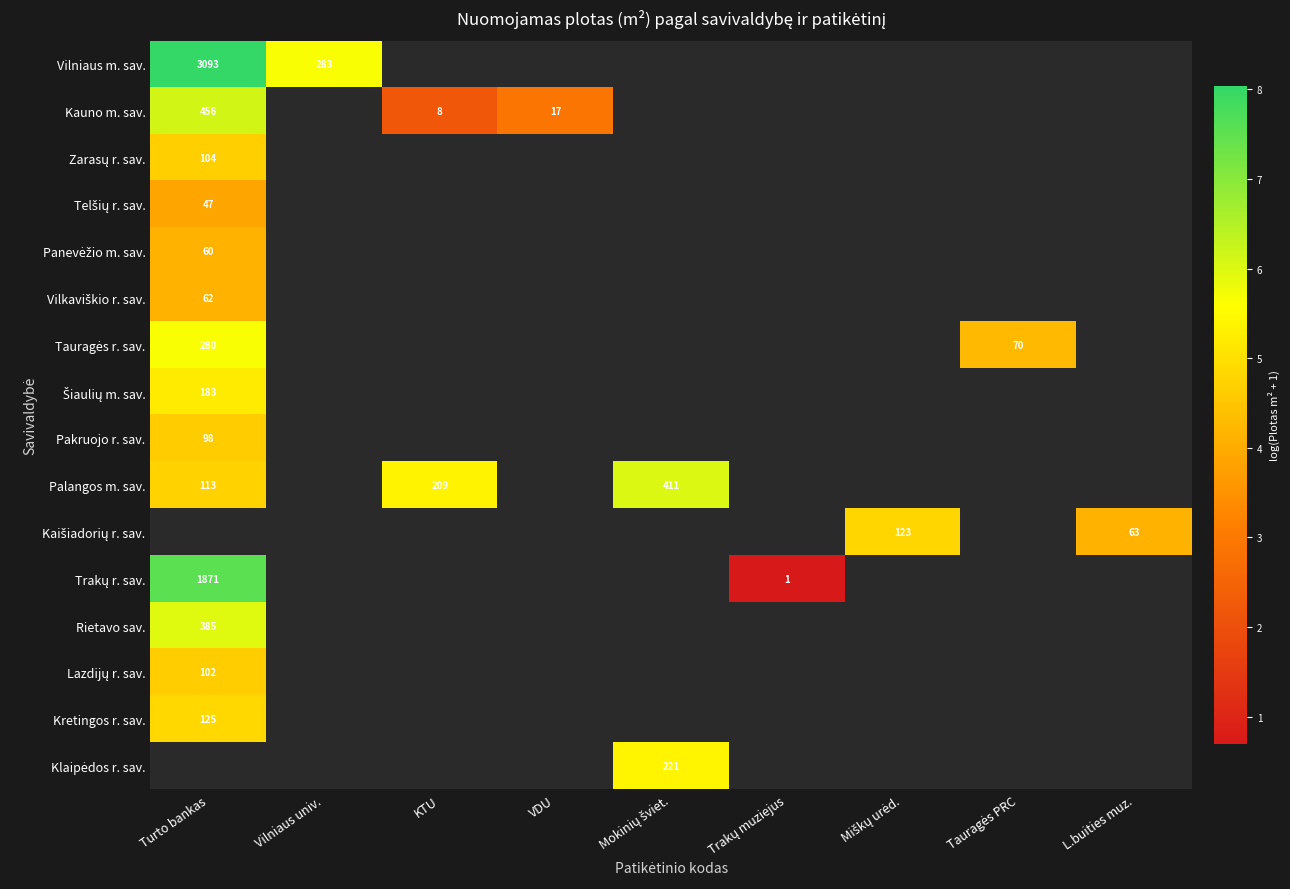

Between Tauragės PRC and KTU, which is larger?

KTU